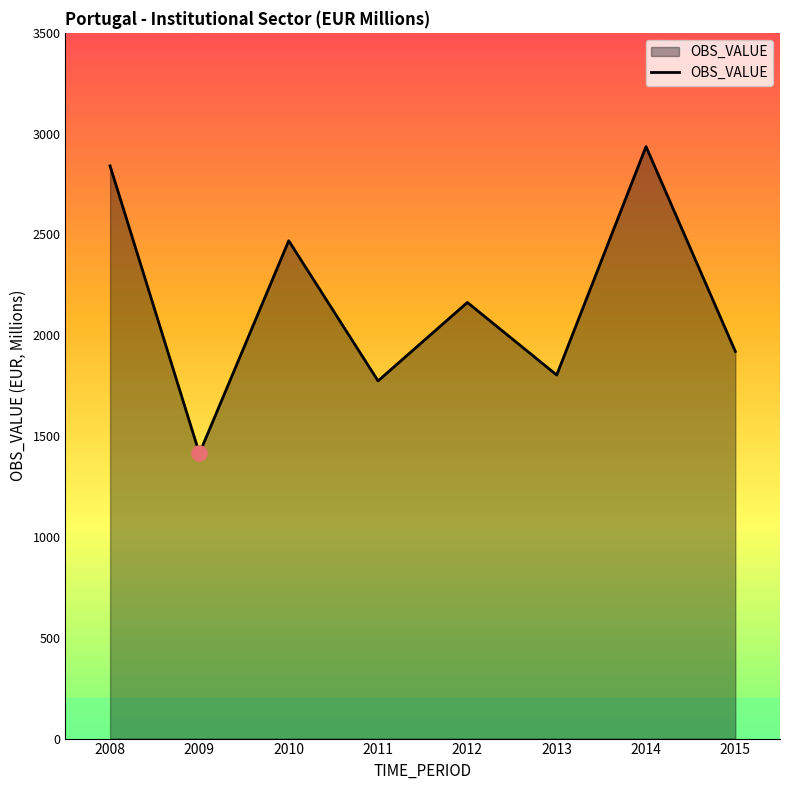

What is the ratio of the value at 2012 to the value at 2008?

0.8